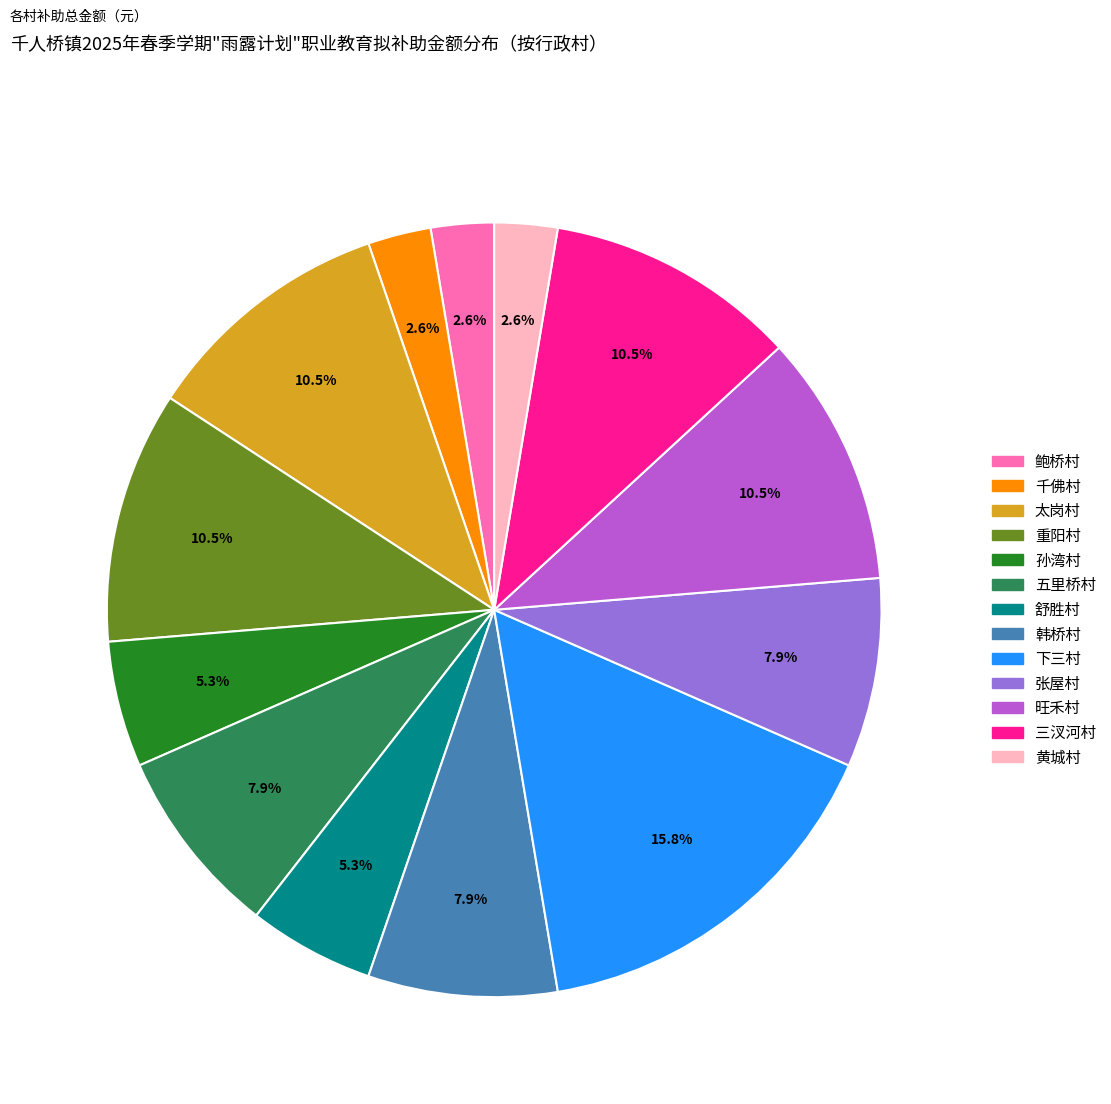

Between 旺禾村 and 千佛村, which is larger?

旺禾村